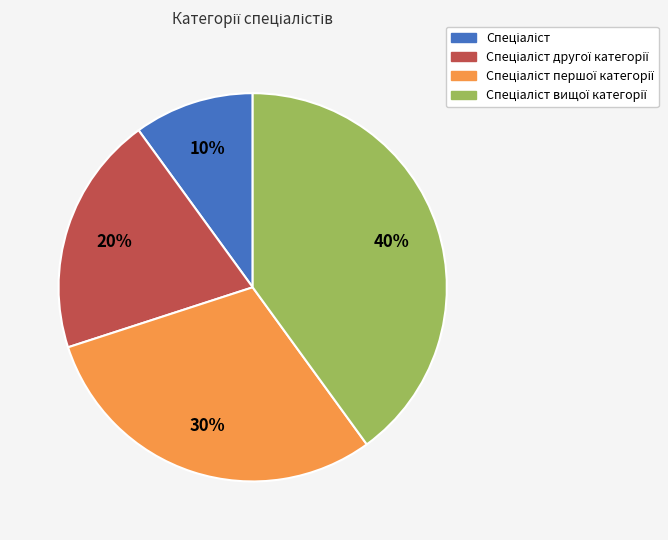

To the nearest percent, what is the average slice percentage?

25%